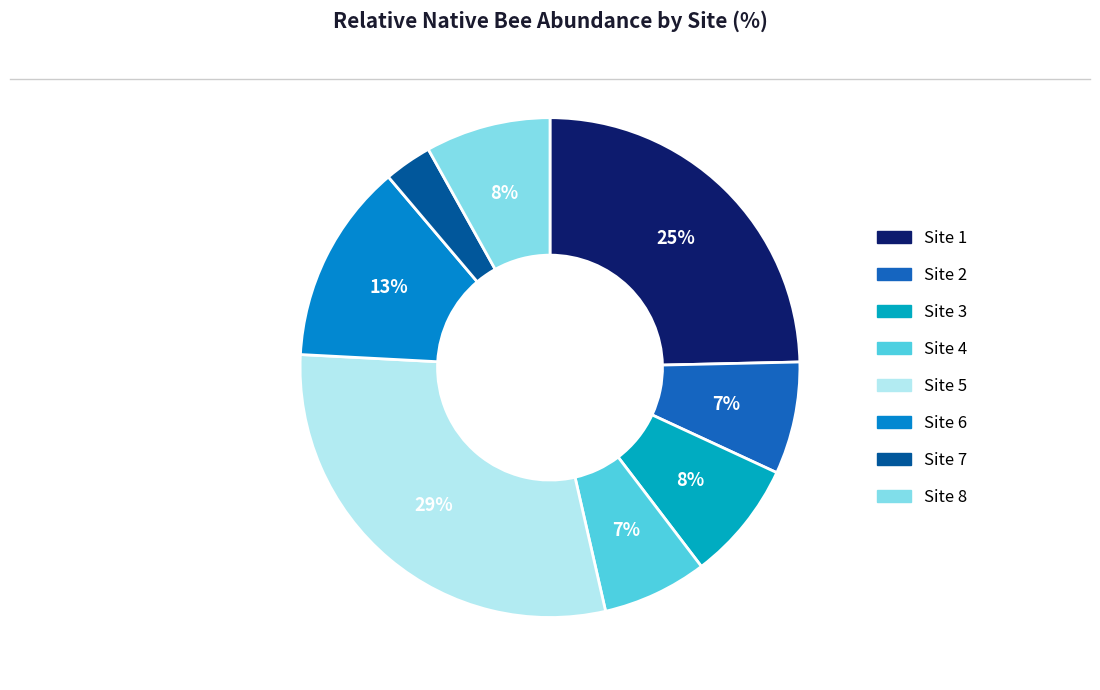

Which category has the biggest portion of the pie?

Site 5